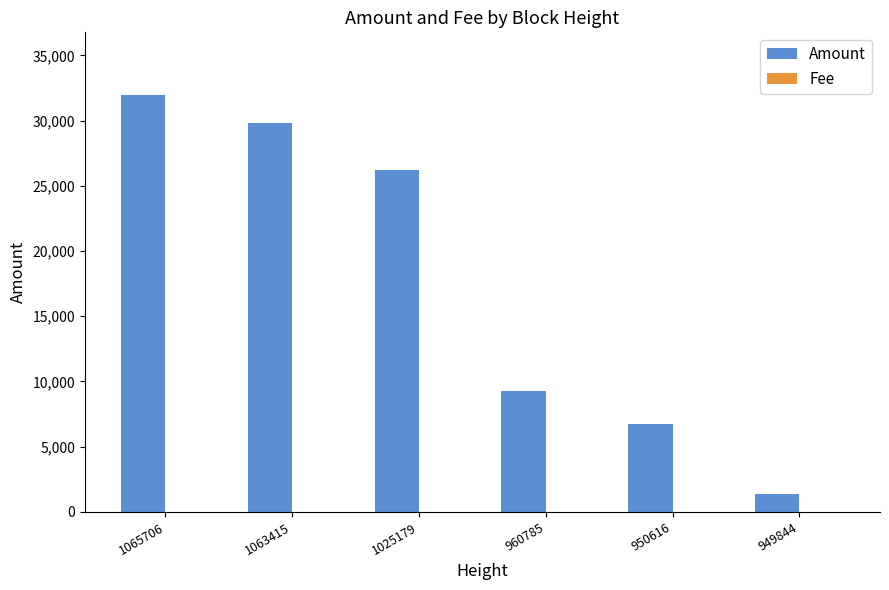

The Amount series shows 9259.3 at 960785. True or false?

True